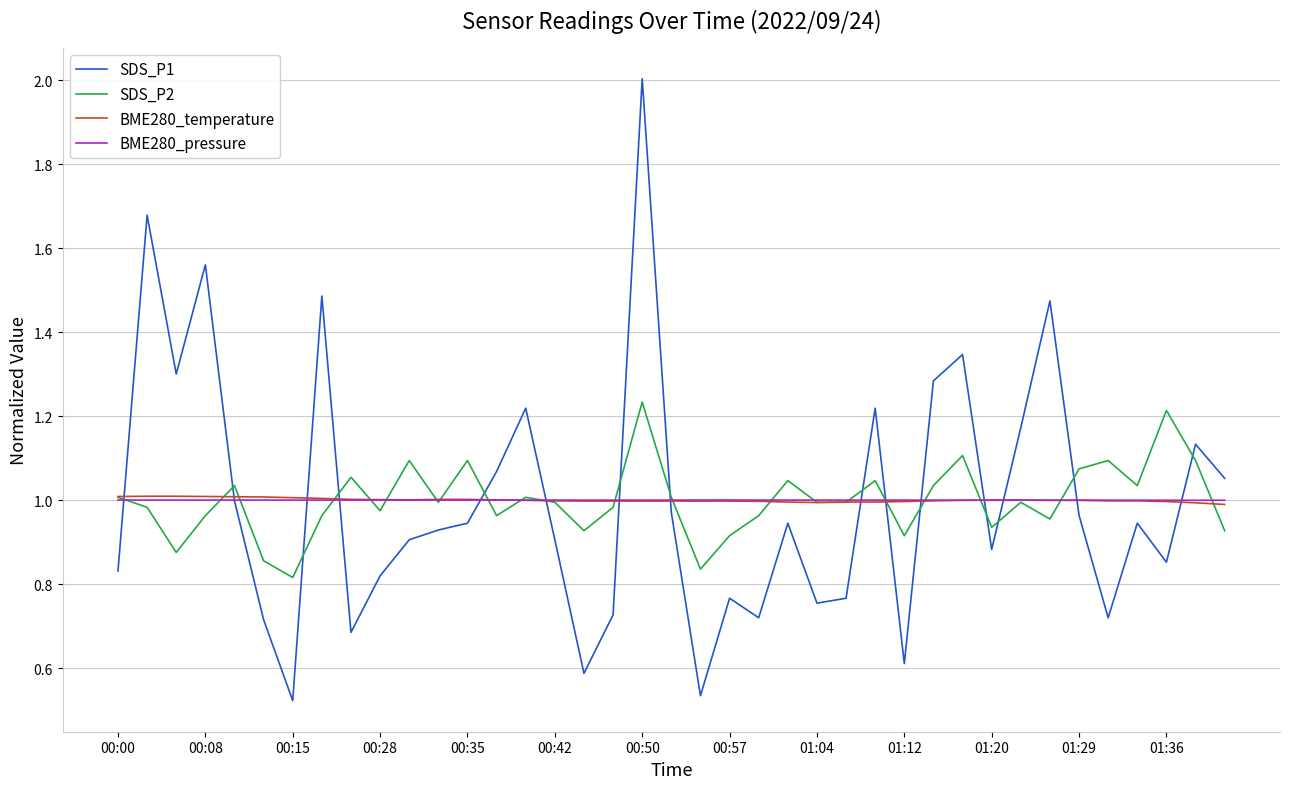

What is the maximum value shown in the chart?

2.0